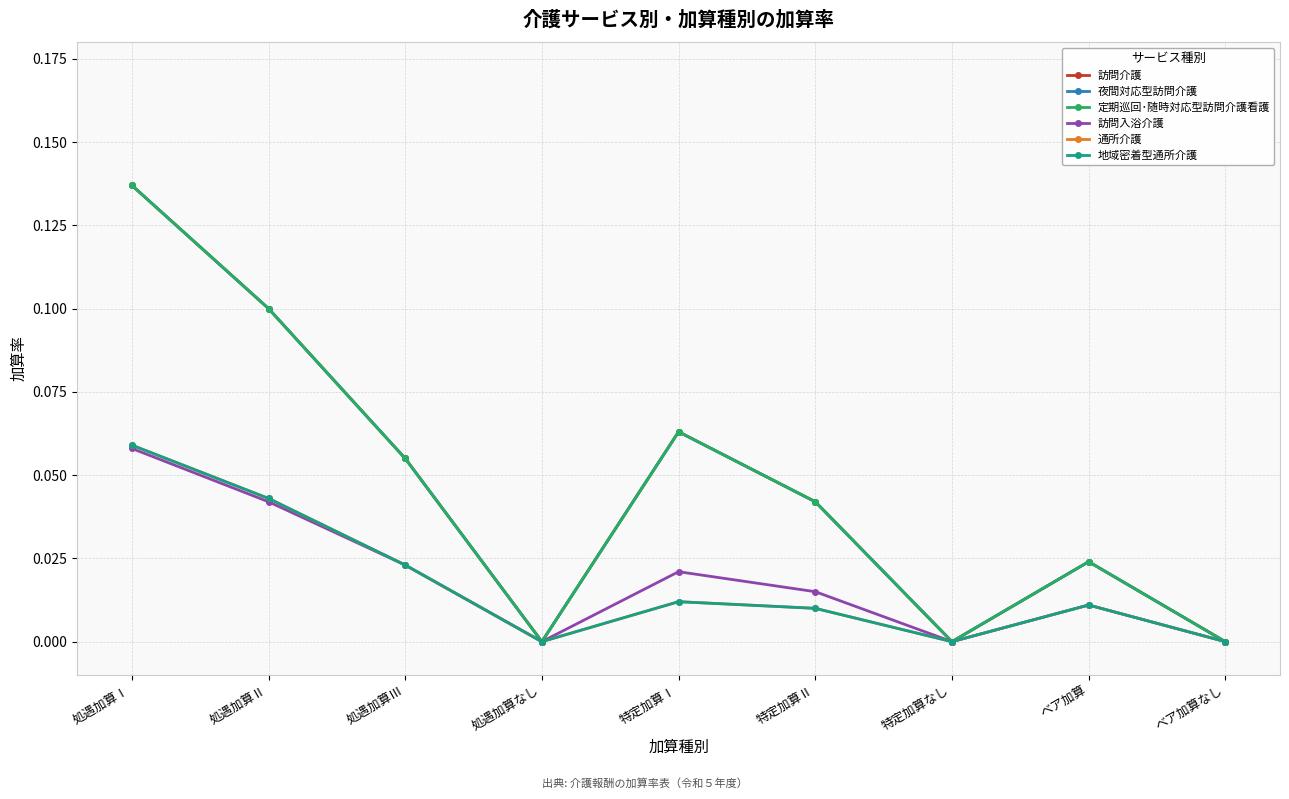

Which series has the widest spread of values?

訪問介護